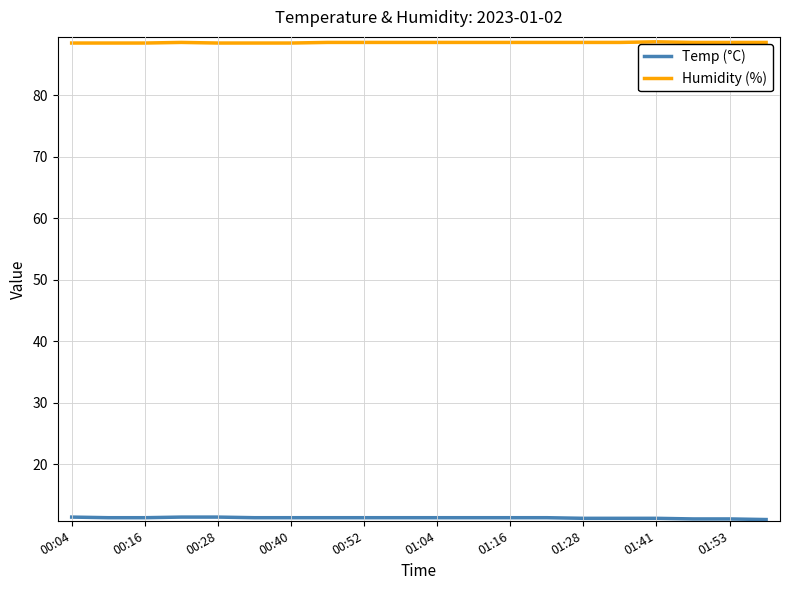

Which series has the largest total across all categories?

Humidity (%)